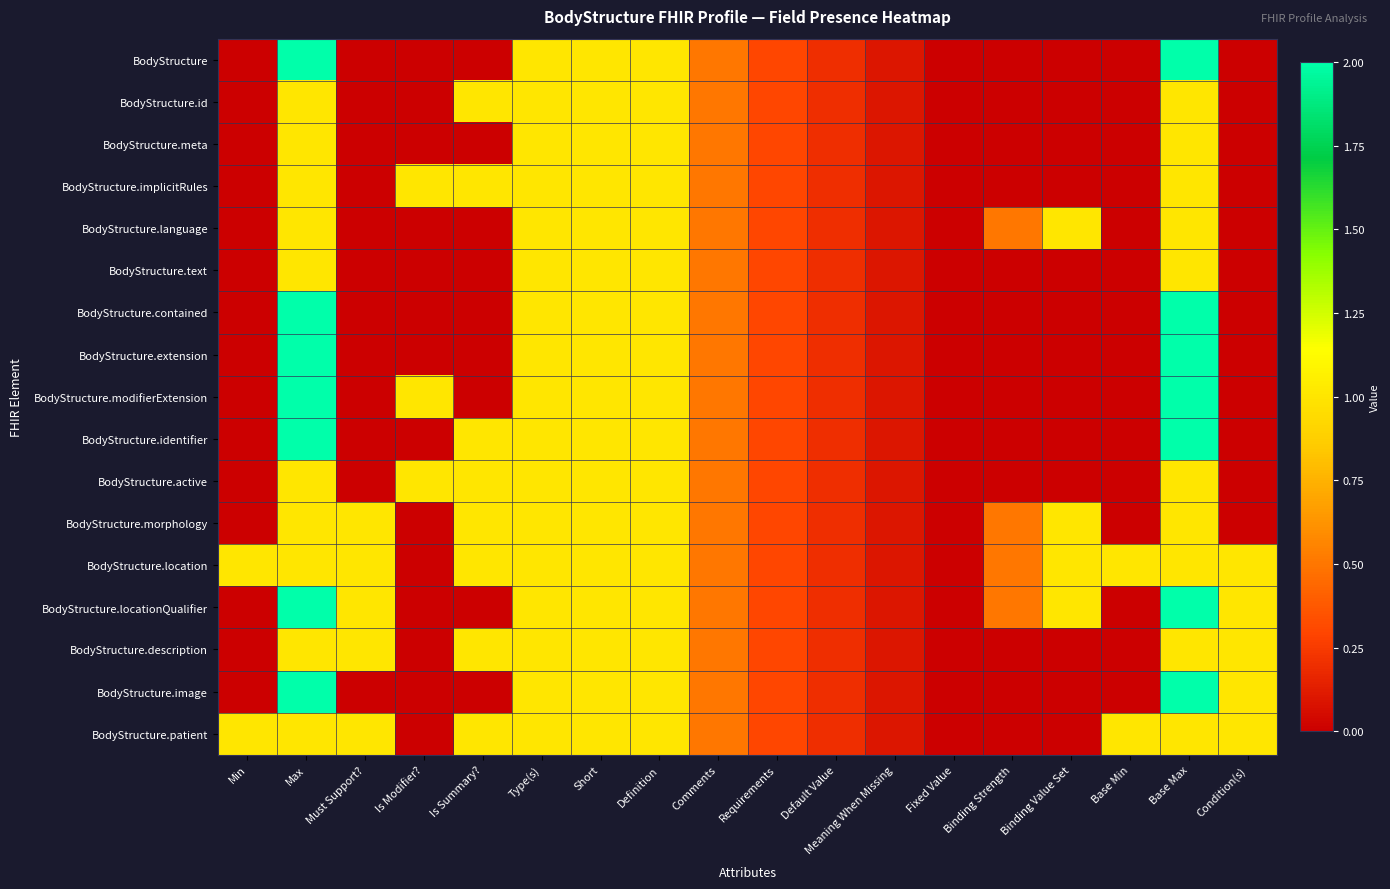

Between Definition and Base Min, which series saw the biggest shift?

BodyStructure